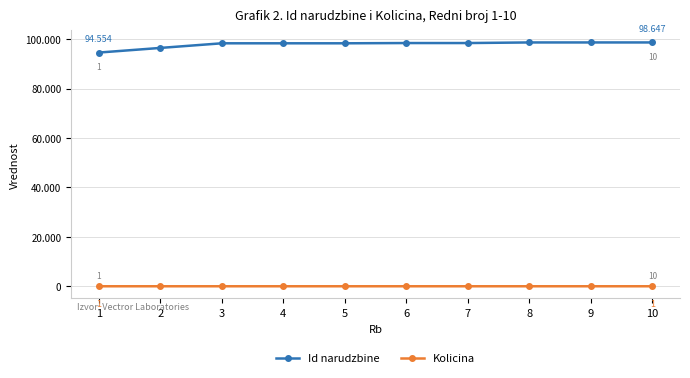

True or false: Id narudzbine and Kolicina cross at least once.

False